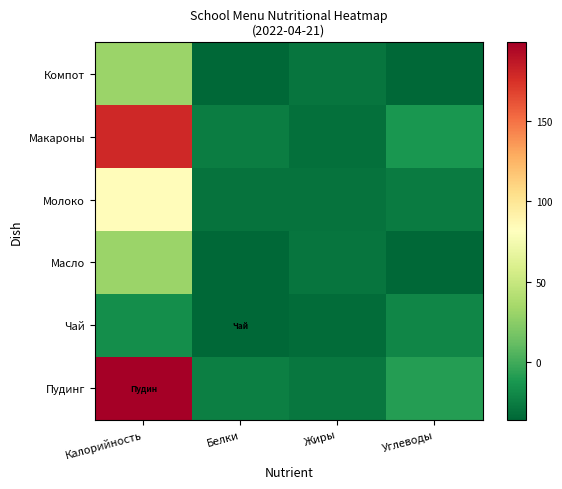

Count the number of categories in the chart.

4